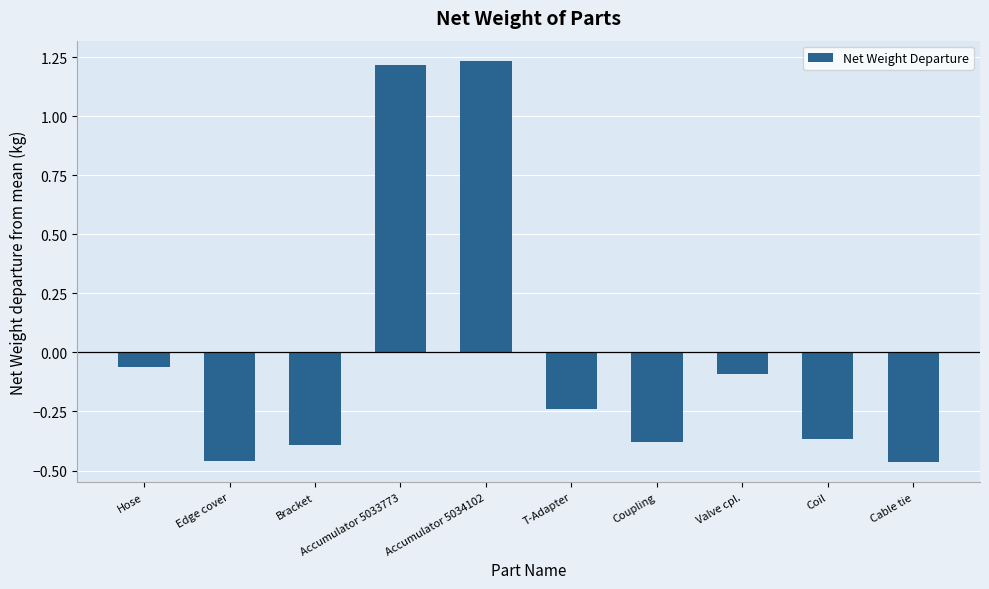

At which label does the data first exceed 0?

Accumulator 5033773